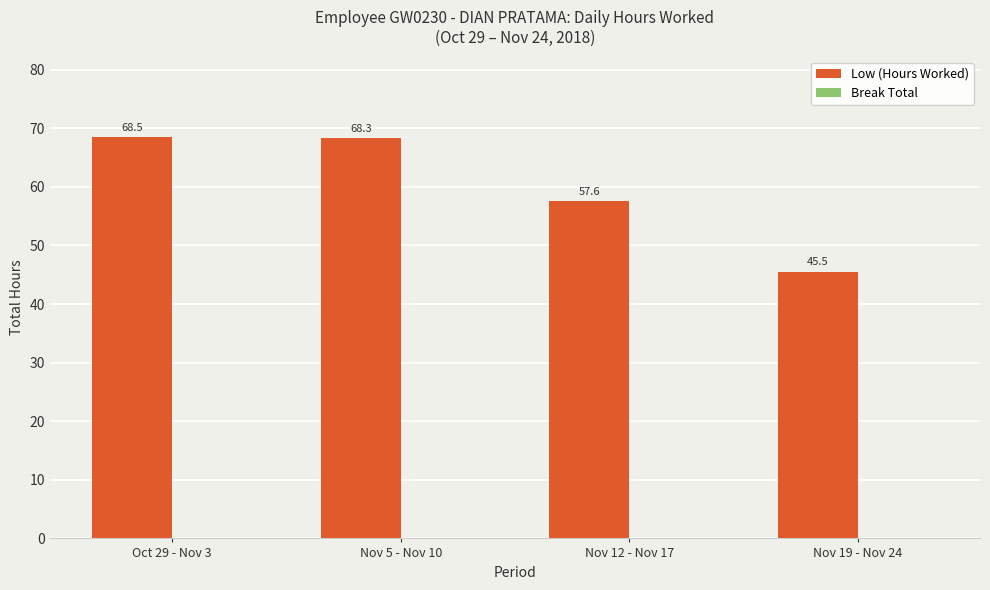

What is the maximum value shown in the chart?

68.5